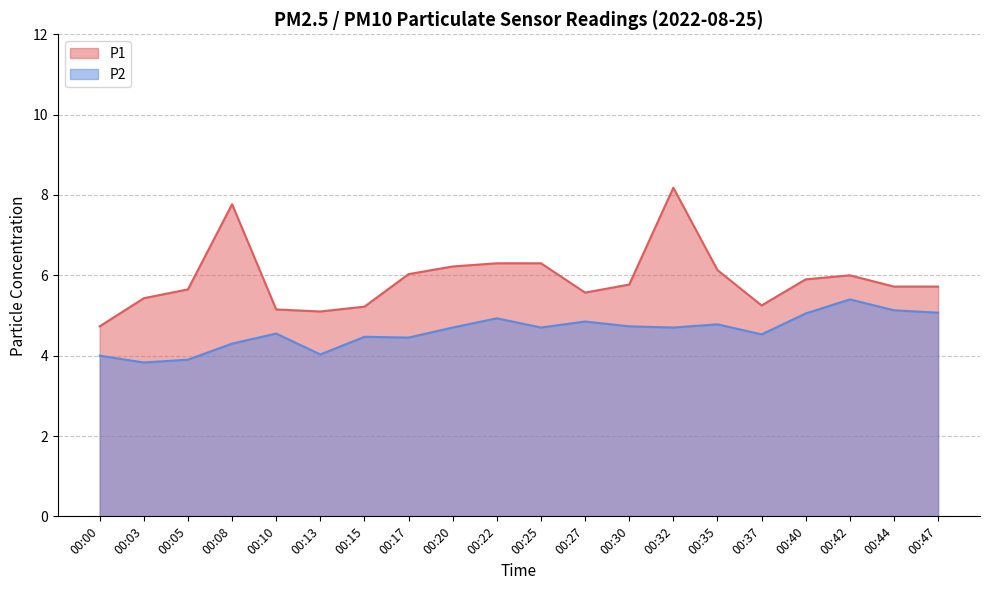

What is the average value of the P1 series?

5.9